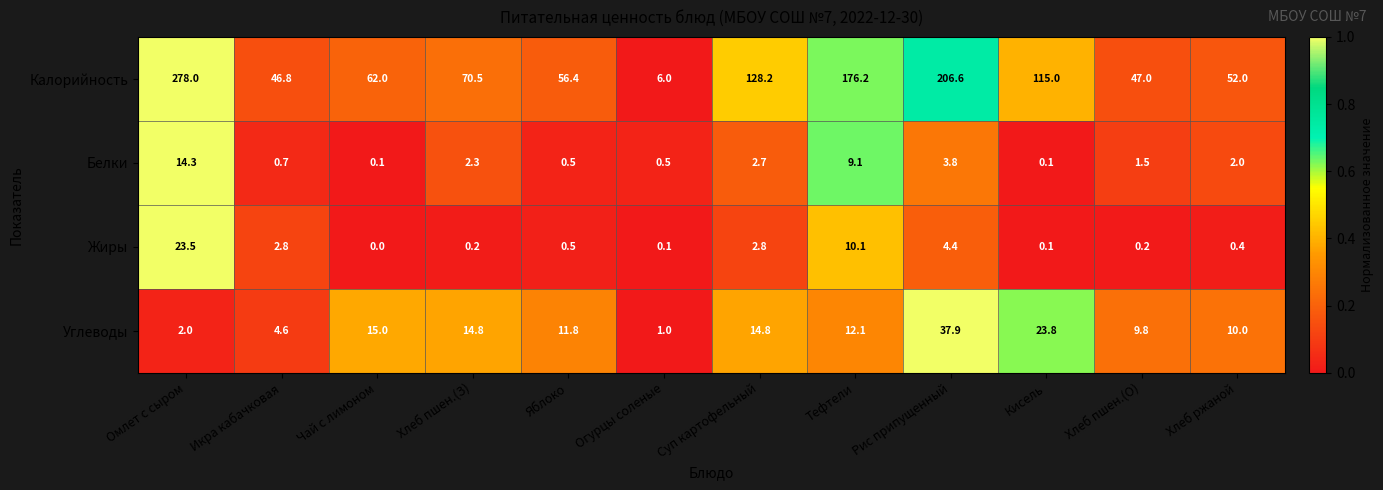

At which category does the chart reach its minimum across all series?

Чай с лимоном